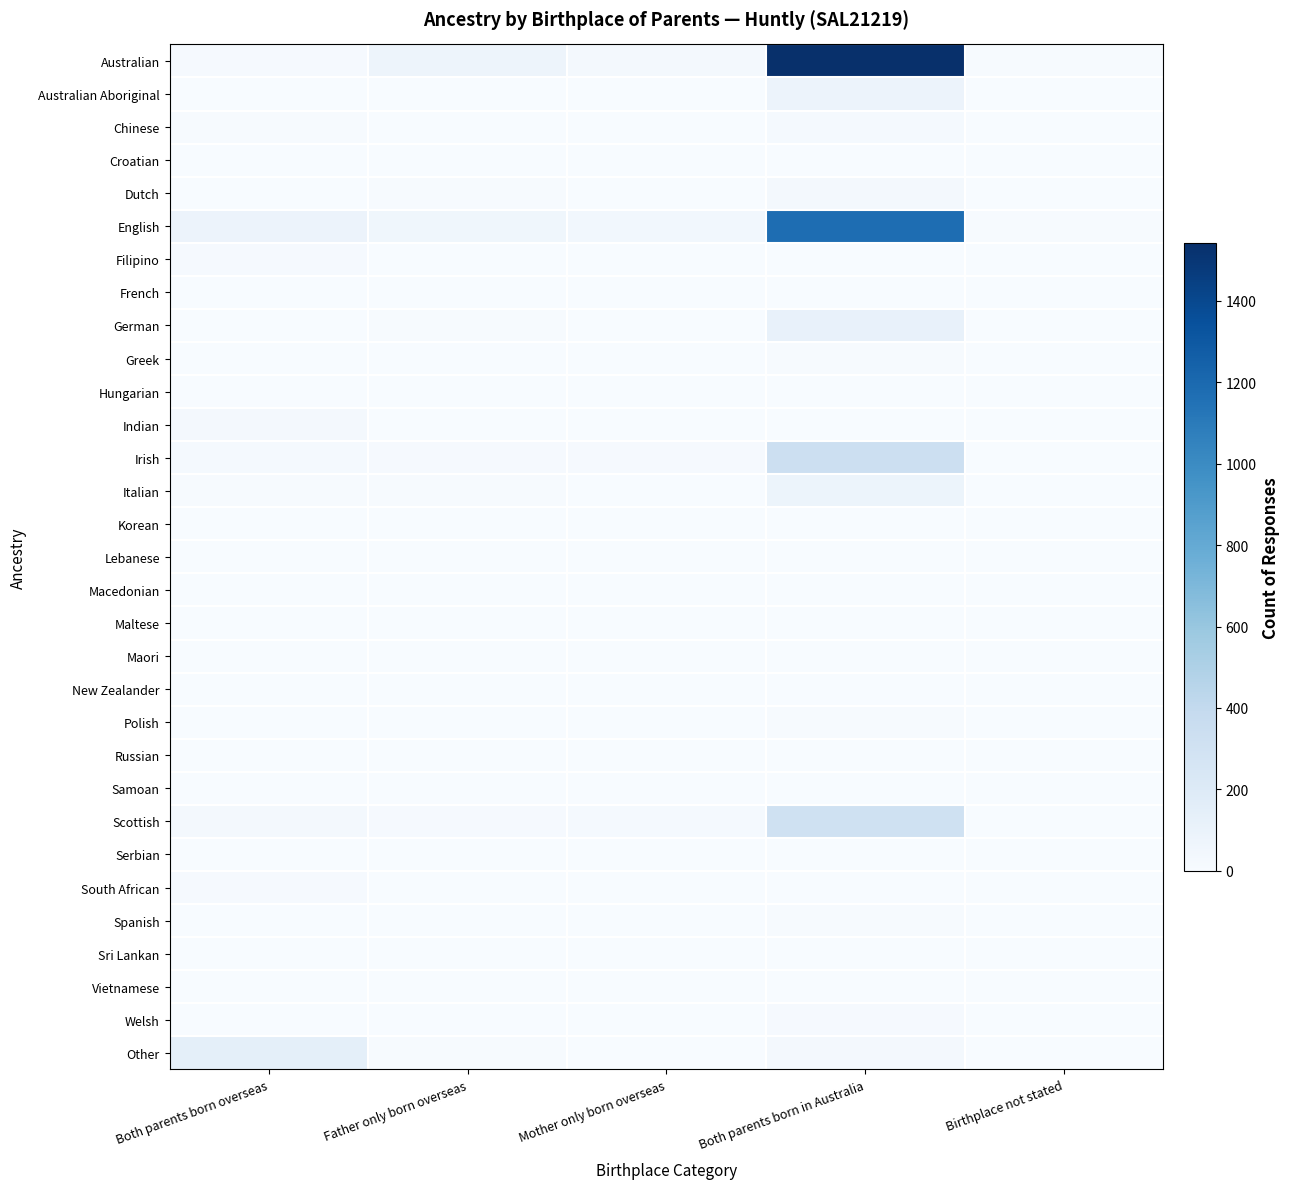

Which series has the largest total across all categories?

Australian